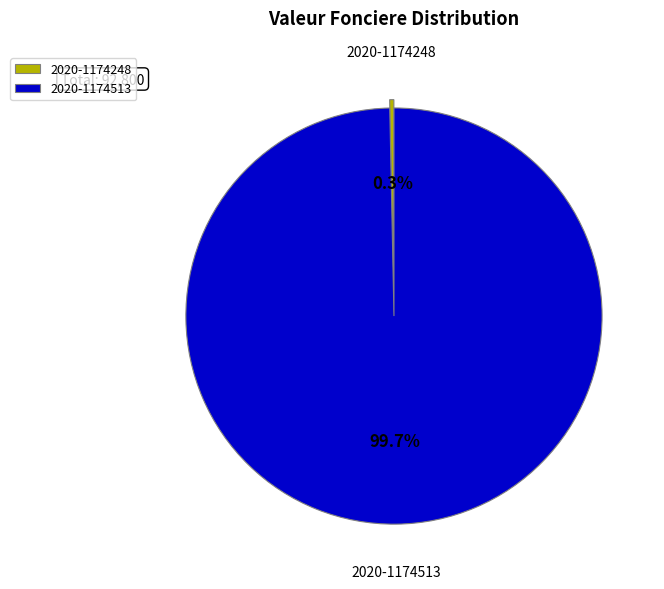

What is the smallest slice in the pie chart?

2020-1174248